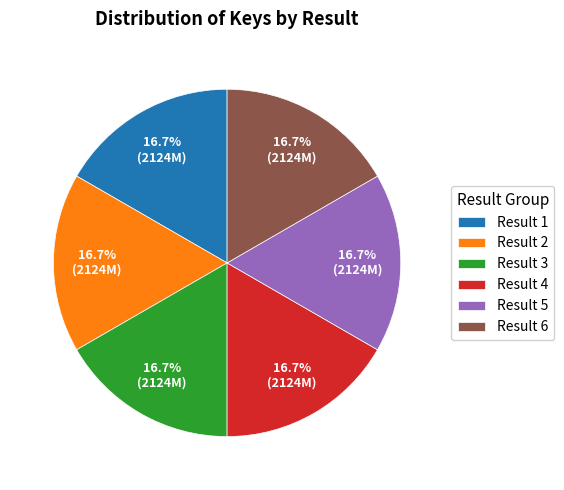

What percentage is the Result 6 slice, to the nearest percent?

17%